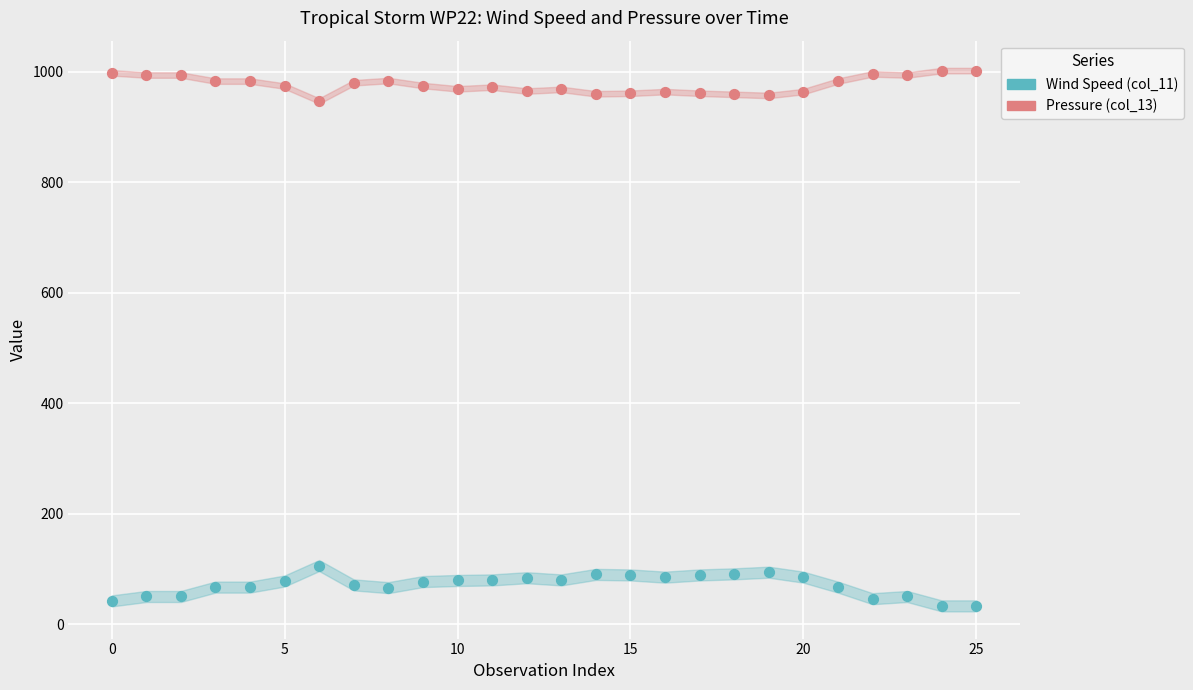

Which series contains the highest Y value?

Pressure (col_13)